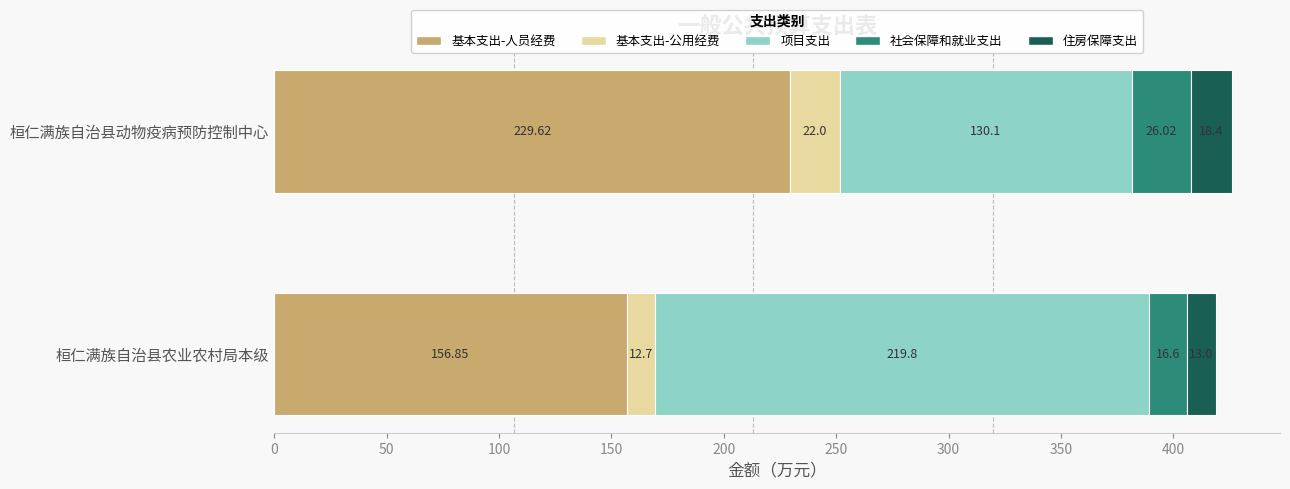

At which category is the sum across all series the highest?

桓仁满族自治县动物疫病预防控制中心